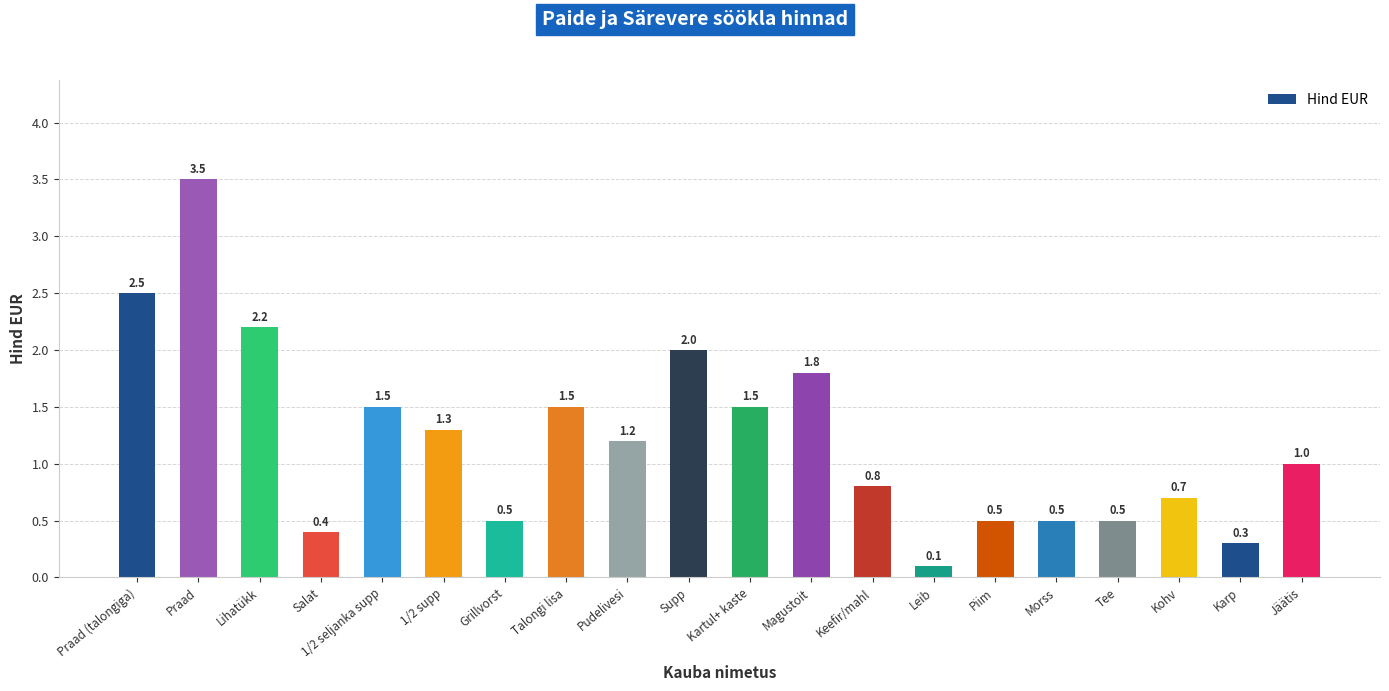

What is the difference between the maximum and second lowest values?

3.2